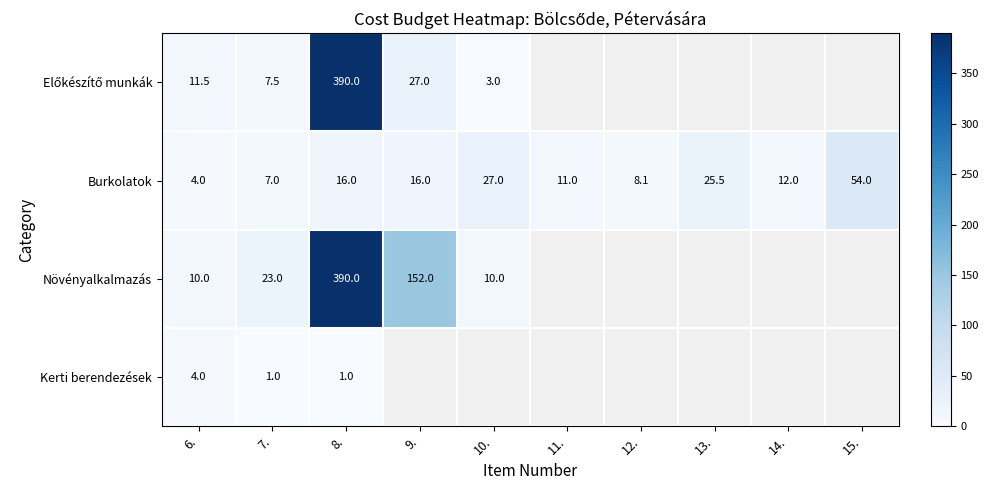

Between 15. and 8., which is larger?

8.